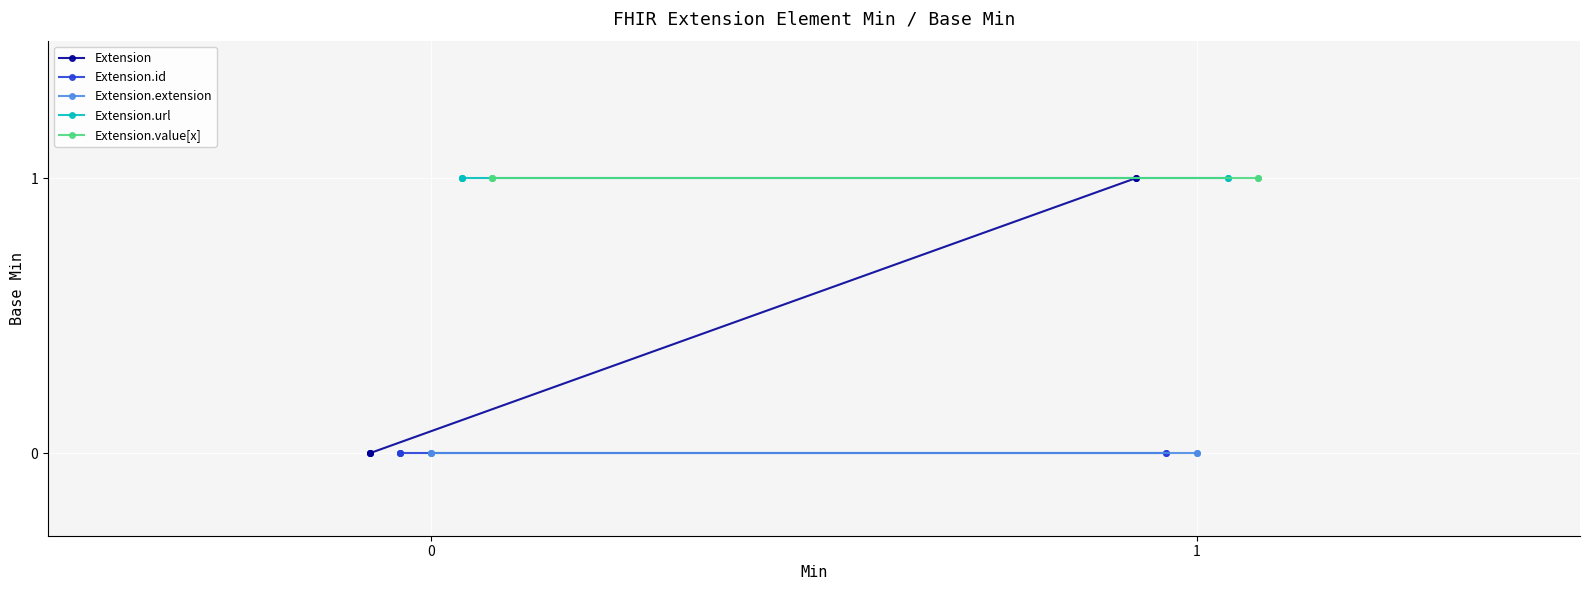

The value of Extension.value[x] at 0 is 1. True or false?

True